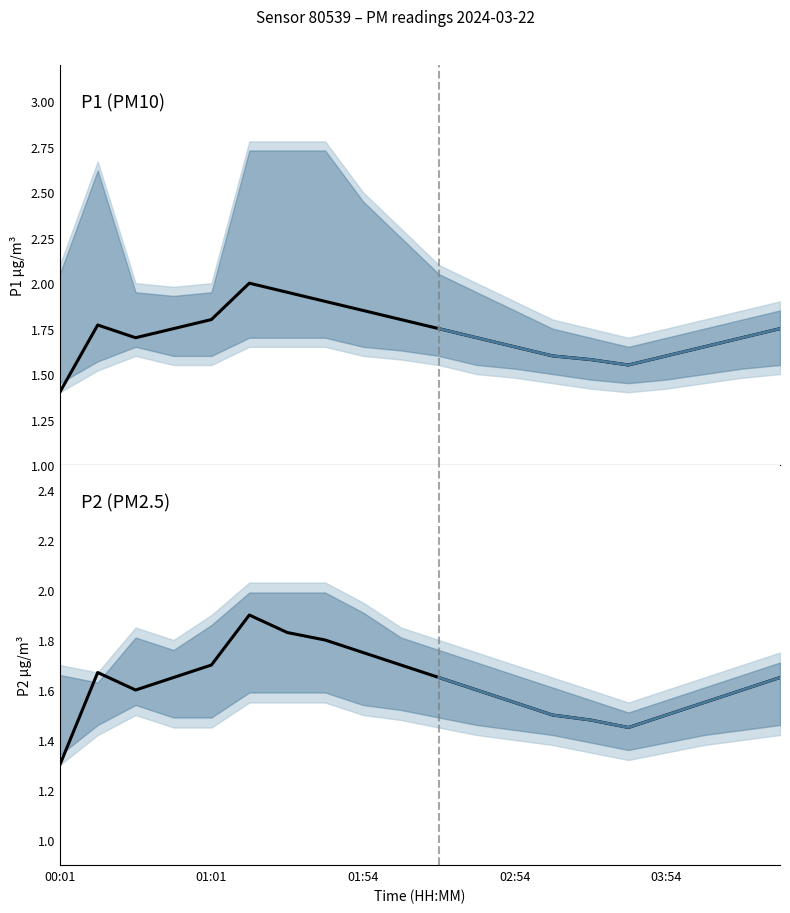

At how many categories does at least one series exceed 1?

20